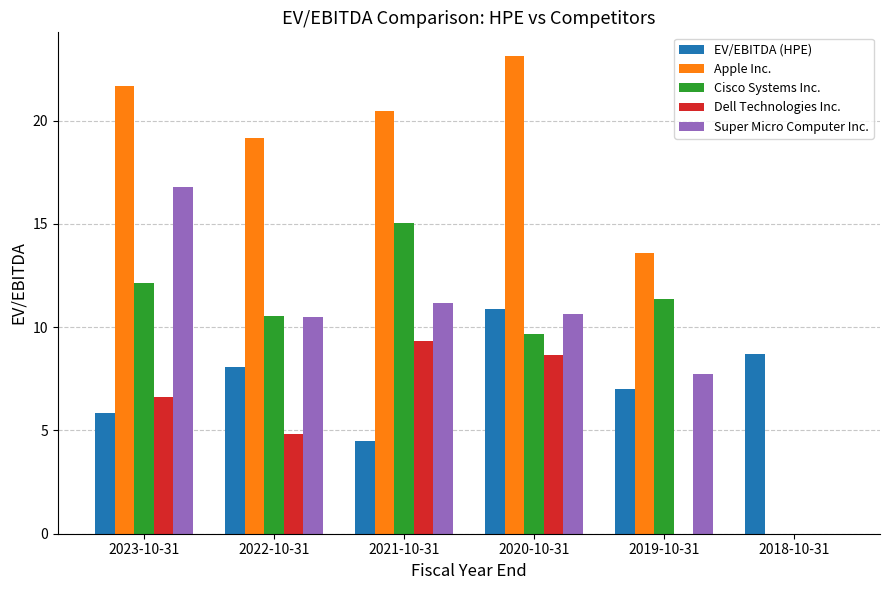

Is it true that Dell Technologies Inc. equals 0.0 at 2018-10-31?

True